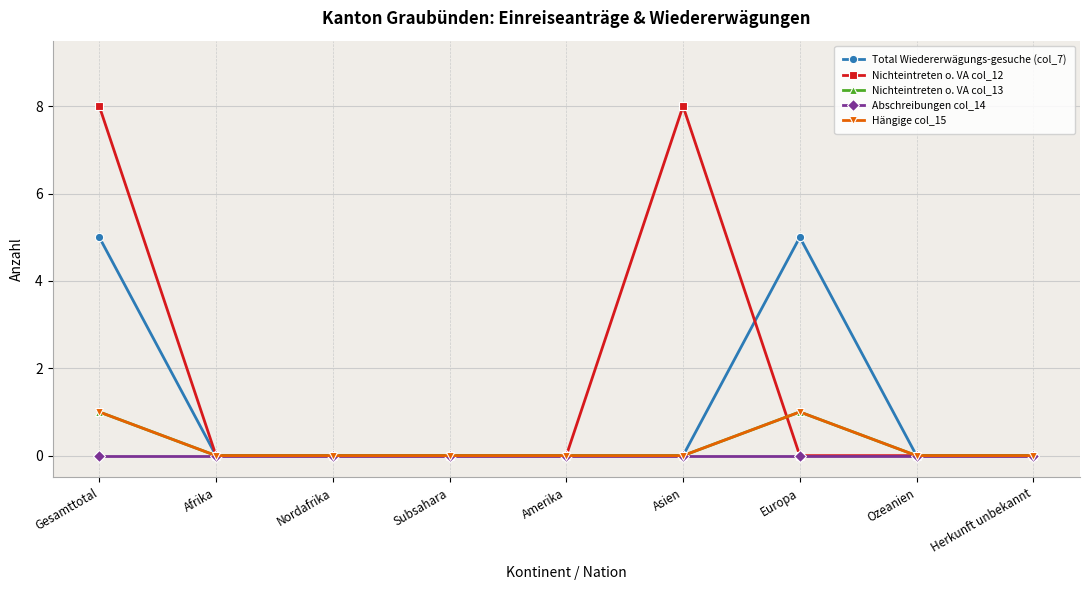

Does the chart have visible grid lines?

Yes